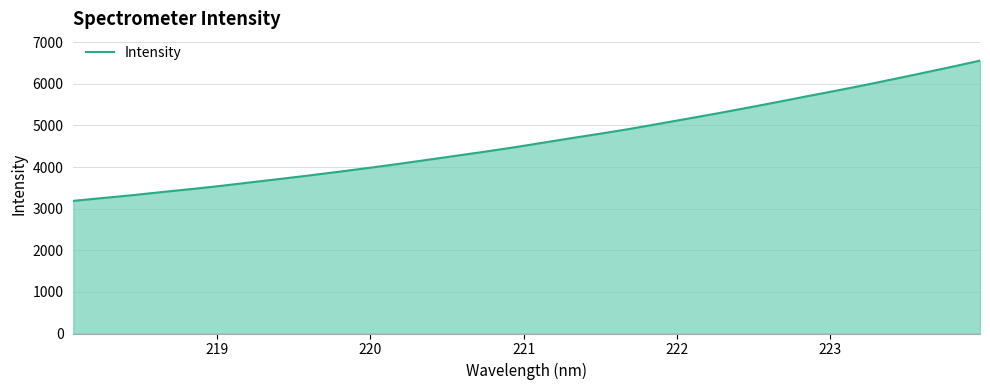

True or false: the data has more than 1 interior local peaks.

False